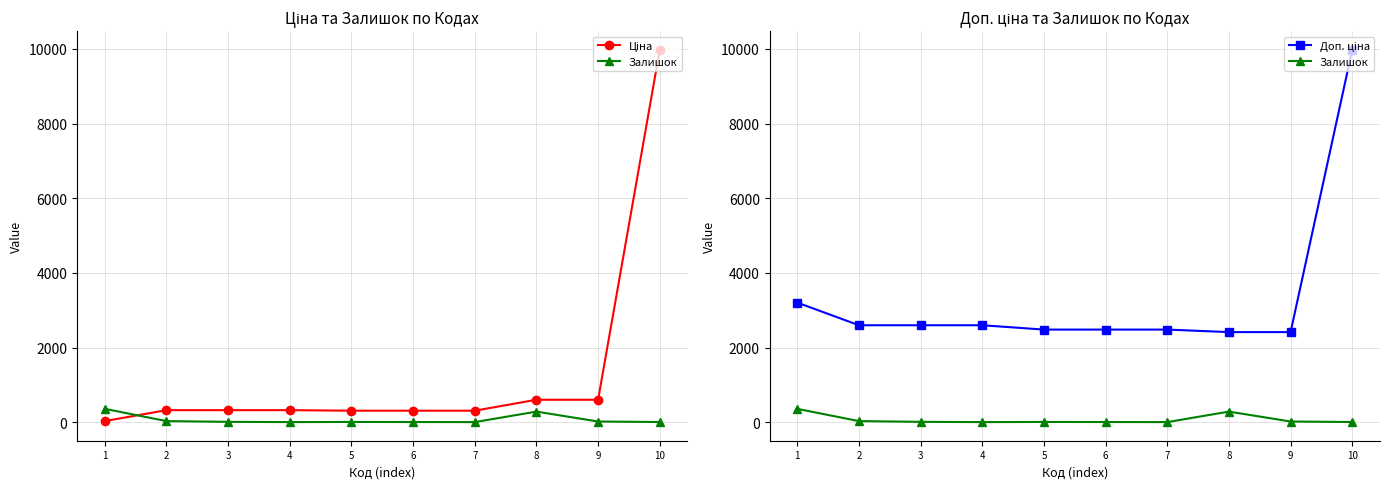

What is the total value across all series at 4?

2928.1